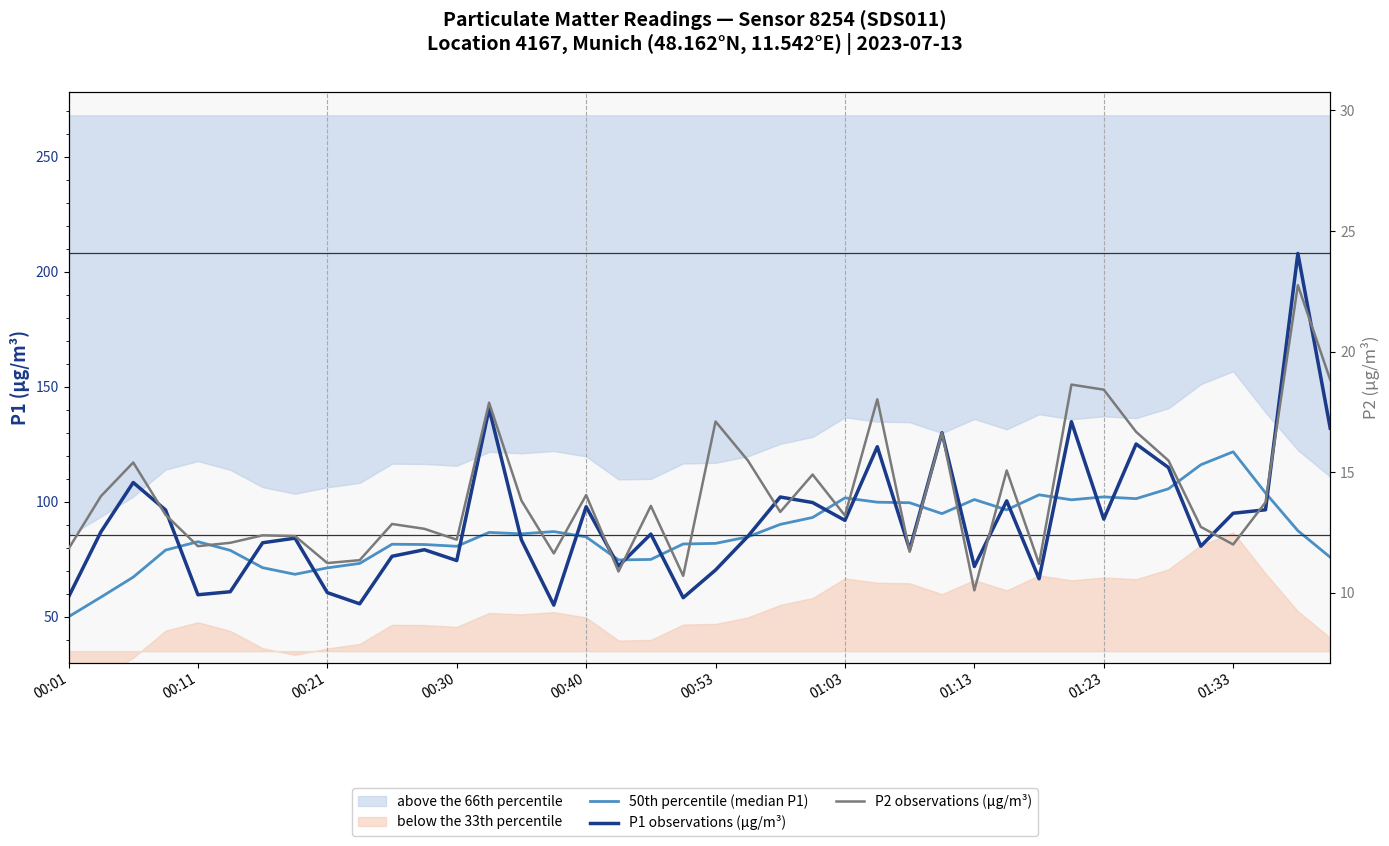

Does the chart have visible grid lines?

No